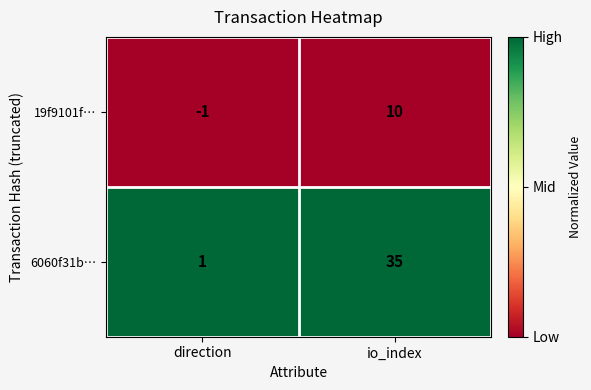

Reading left to right, list all the values displayed in this chart.

19f9101f…: direction=-1	io_index=10
6060f31b…: direction=1	io_index=35